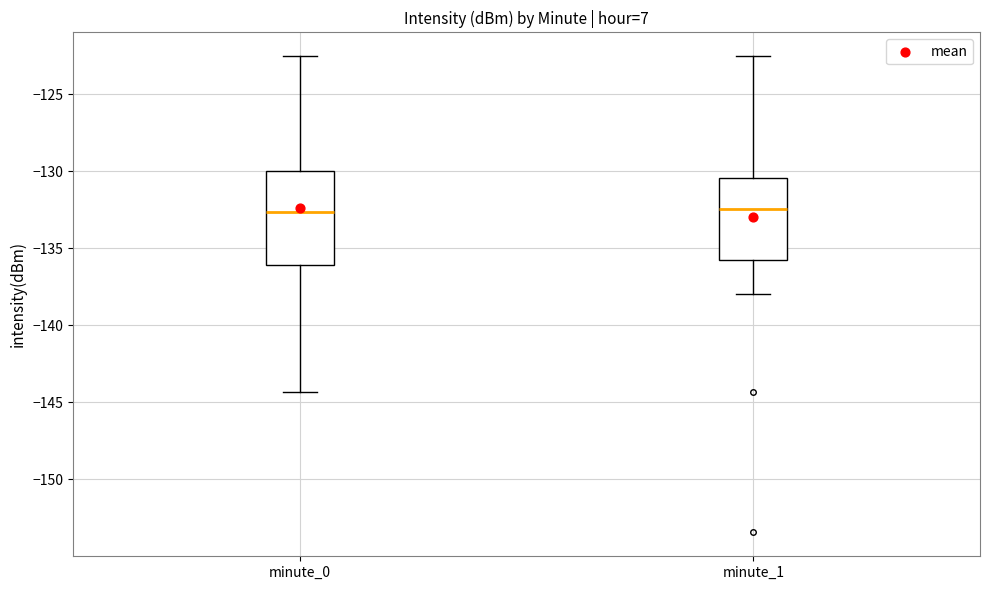

Reading left to right, transcribe this box plot: for each box, give where its median line is, the range the box spans, and where its two whiskers end, as read against the y-axis. The values are not printed on the chart, so give them approximately, as read against the axis.

minute_0: median -132.5, box -136.0 to -130.0, whiskers -144.5 to -122.5
minute_1: median -132.5, box -135.5 to -130.5, whiskers -138.0 to -122.5